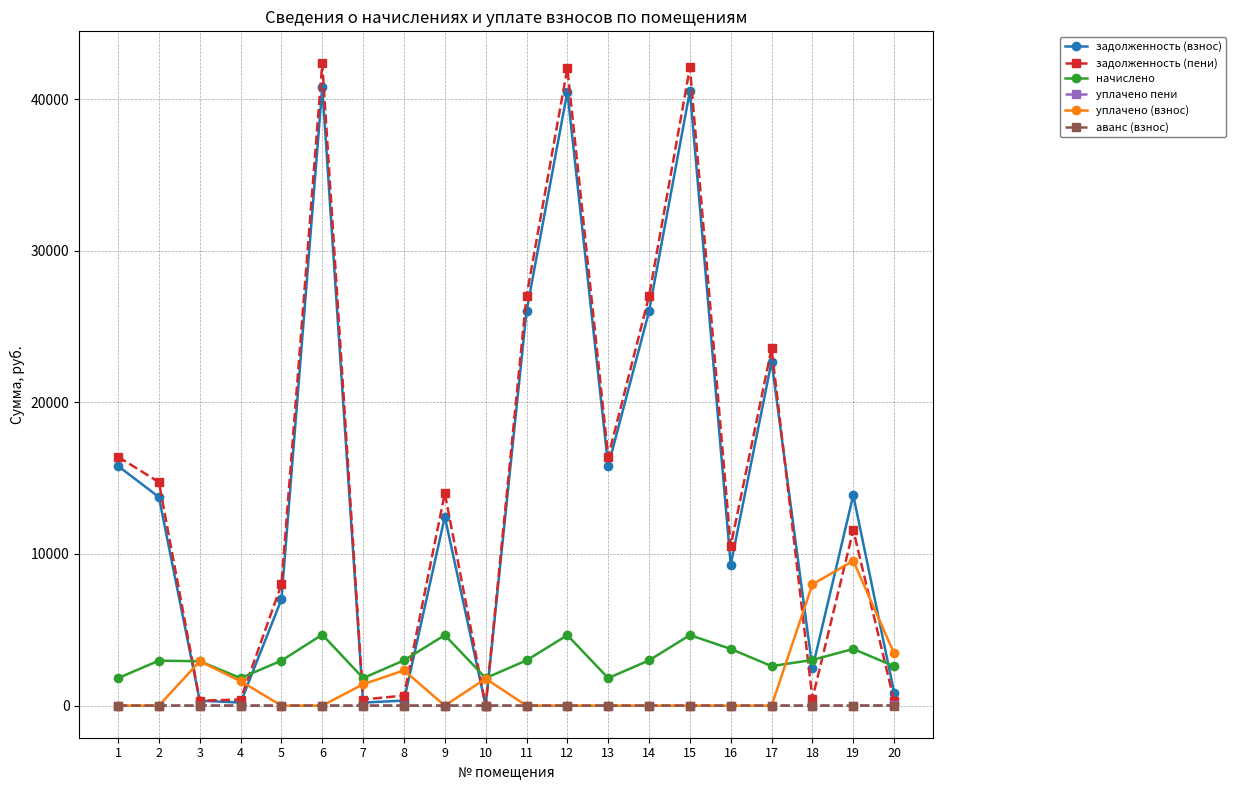

Is the value of начислено at 1 greater than the value of задолженность (пени) at 20?

Yes